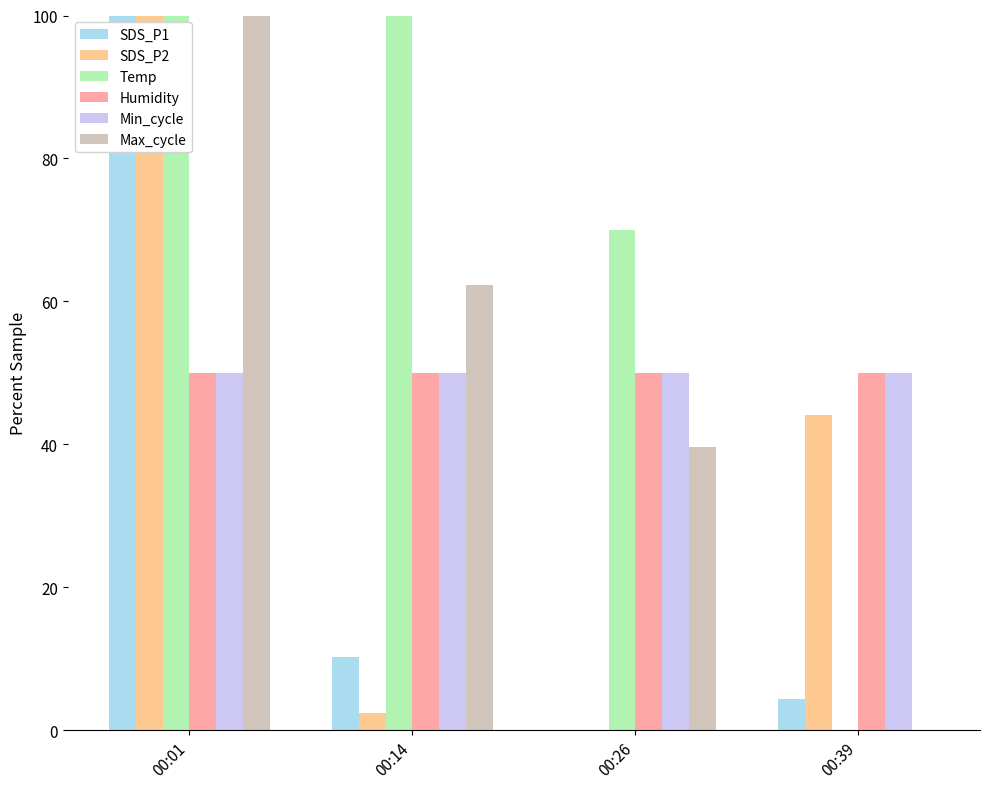

What is the sum of all SDS_P1 values?

114.6